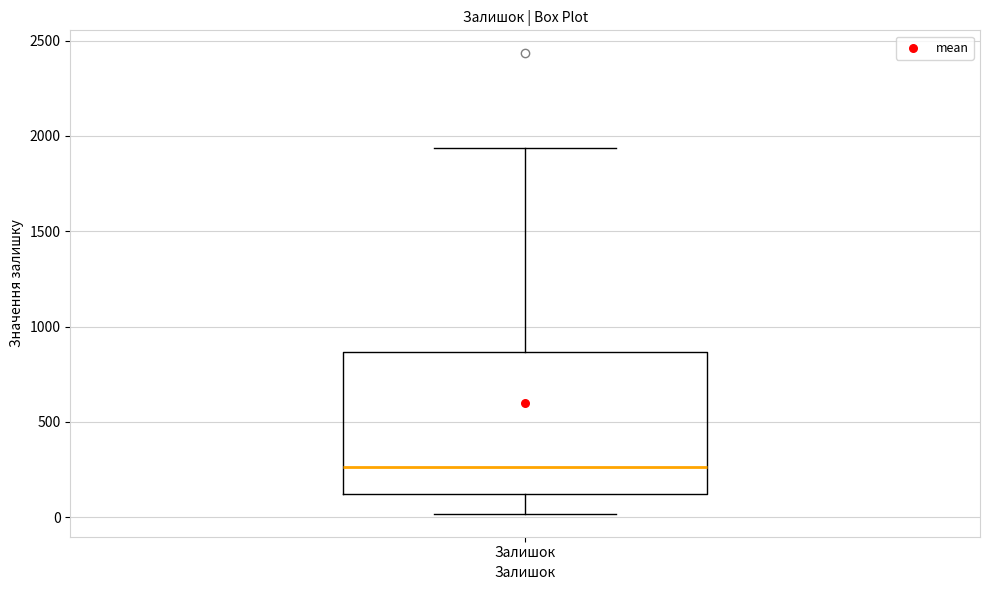

Read this box plot against the y-axis: the position of the median line, the range covered by the box, and the ends of both whiskers. The values are not printed on the chart, so give them approximately, as read against the axis.

median 250, box 100 to 850, whiskers 0 to 1950